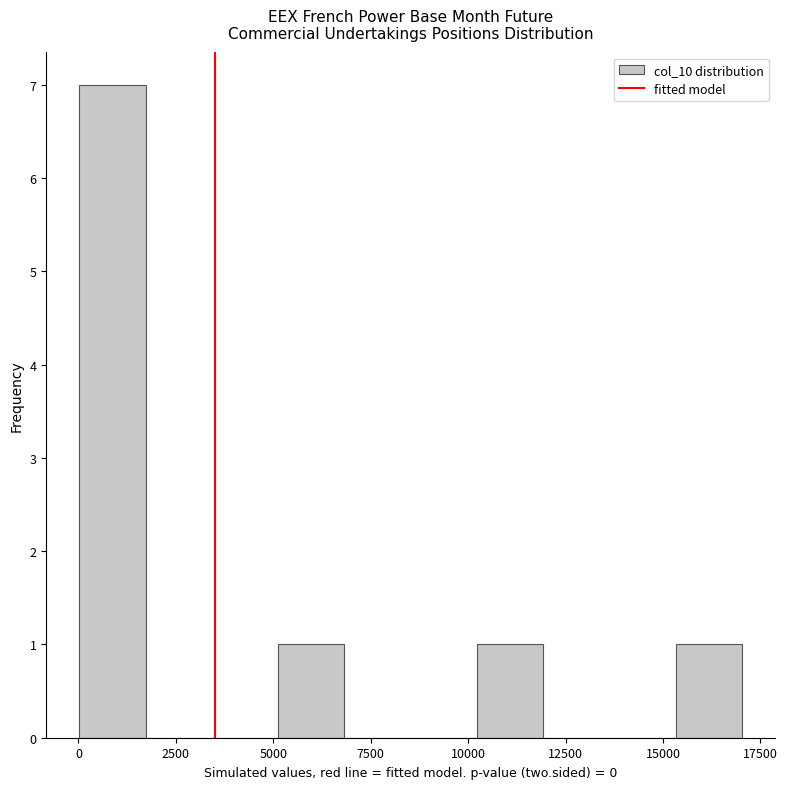

Around what value on the x-axis is the tallest bar? Give the approximate position of its centre, as read against the axis.

1000